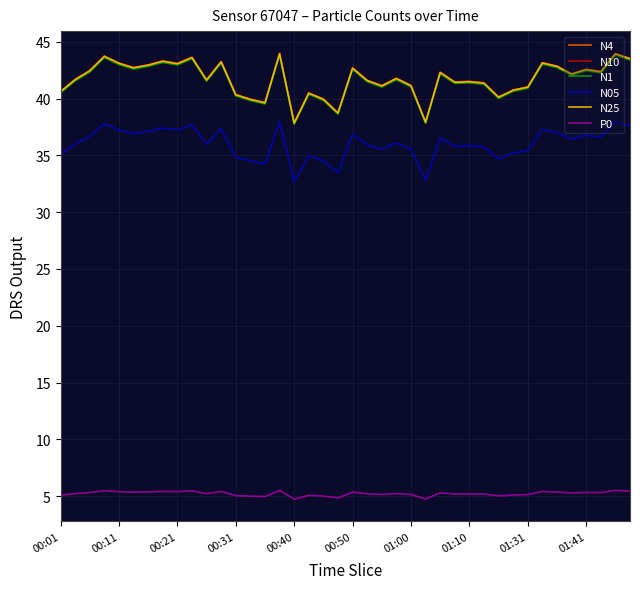

True or false: N4 and P0 cross at least once.

False